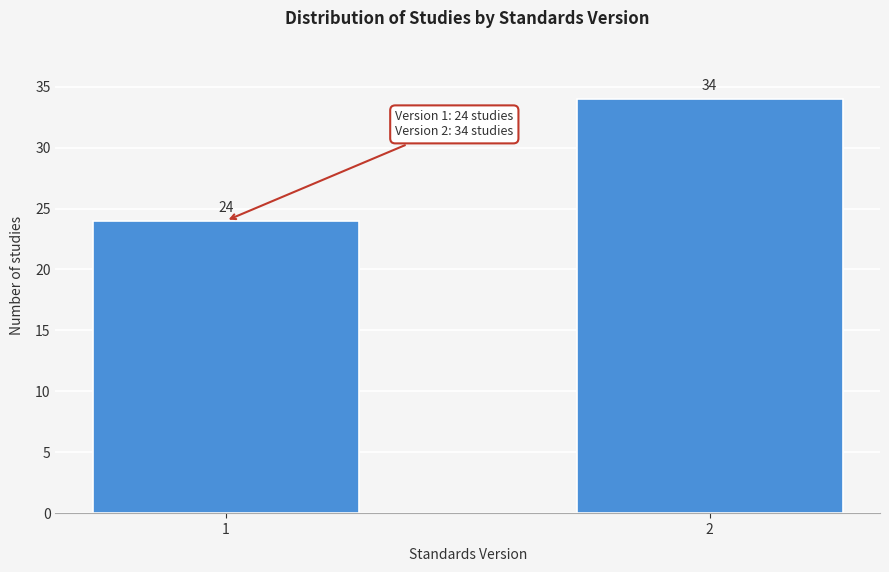

Reading right to left, extract all data points from this chart.

2=34	1=24